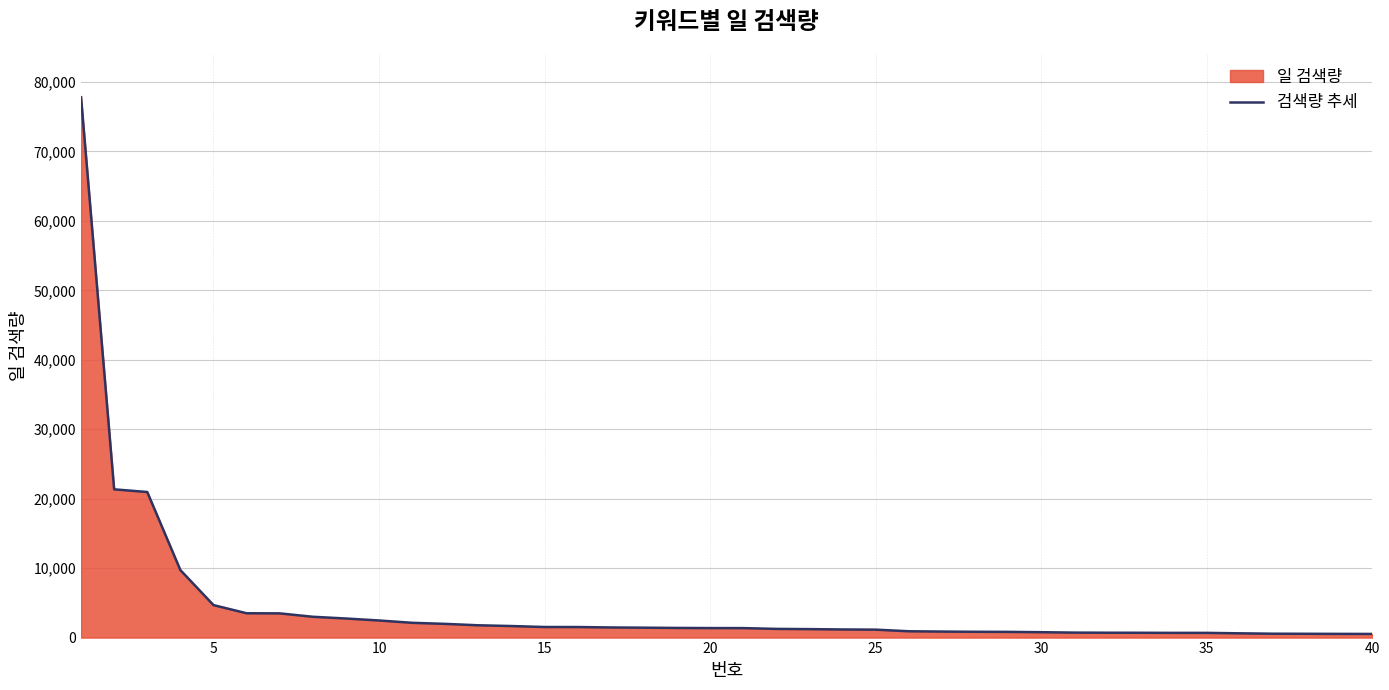

Is it true that the value at 11 is 1974?

True